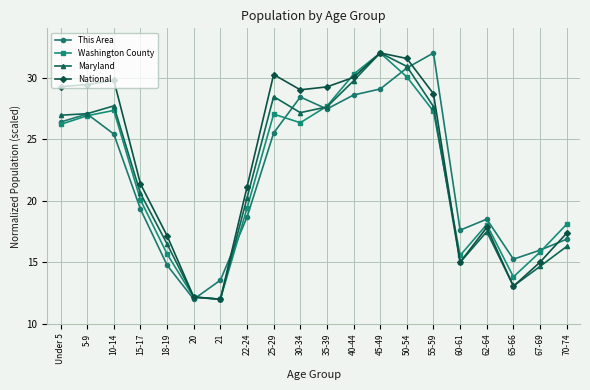

At which category is the sum across all series the highest?

45-49